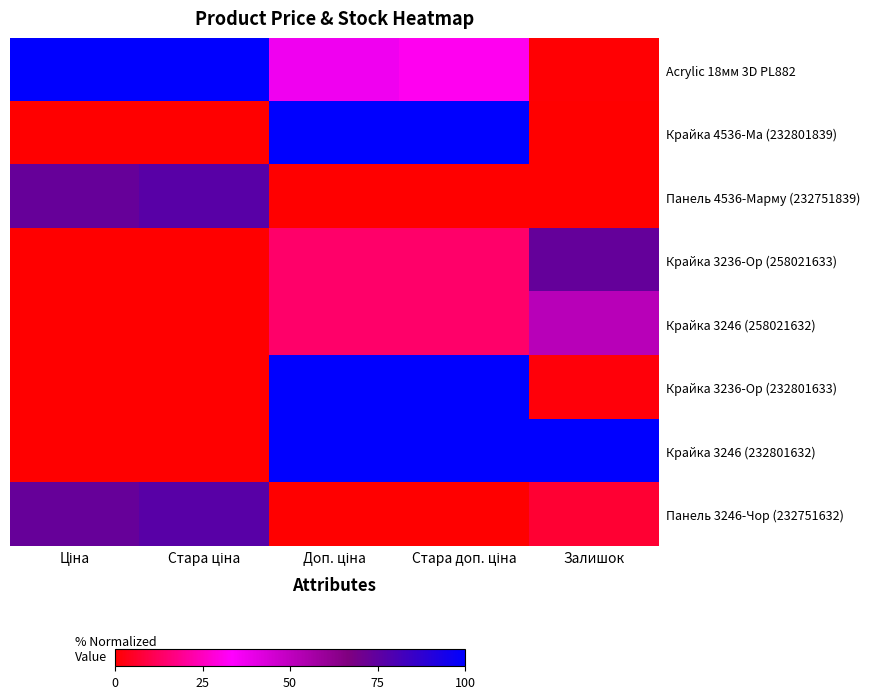

Reading left to right, extract all data points from this chart.

Acrylic 18мм 3D PL882: Ціна=1.0	Стара ціна=1.0	Доп. ціна=0.4	Стара доп. ціна=0.3	Залишок=0.0
Крайка 4536-Ма (232801839): Ціна=0.0	Стара ціна=0.0	Доп. ціна=1.0	Стара доп. ціна=1.0	Залишок=0.0
Панель 4536-Марму (232751839): Ціна=0.7	Стара ціна=0.8	Доп. ціна=0.0	Стара доп. ціна=0.0	Залишок=0.0
Крайка 3236-Ор (258021633): Ціна=0.0	Стара ціна=0.0	Доп. ціна=0.1	Стара доп. ціна=0.1	Залишок=0.7
Крайка 3246 (258021632): Ціна=0.0	Стара ціна=0.0	Доп. ціна=0.1	Стара доп. ціна=0.1	Залишок=0.5
Крайка 3236-Ор (232801633): Ціна=0.0	Стара ціна=0.0	Доп. ціна=1.0	Стара доп. ціна=1.0	Залишок=0.0
Крайка 3246 (232801632): Ціна=0.0	Стара ціна=0.0	Доп. ціна=1.0	Стара доп. ціна=1.0	Залишок=1.0
Панель 3246-Чор (232751632): Ціна=0.7	Стара ціна=0.8	Доп. ціна=0.0	Стара доп. ціна=0.0	Залишок=0.1